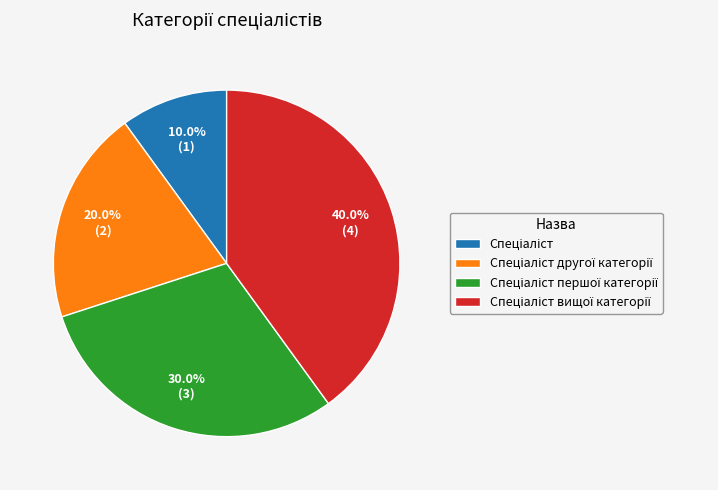

Is there any slice that represents more than half of the pie?

No